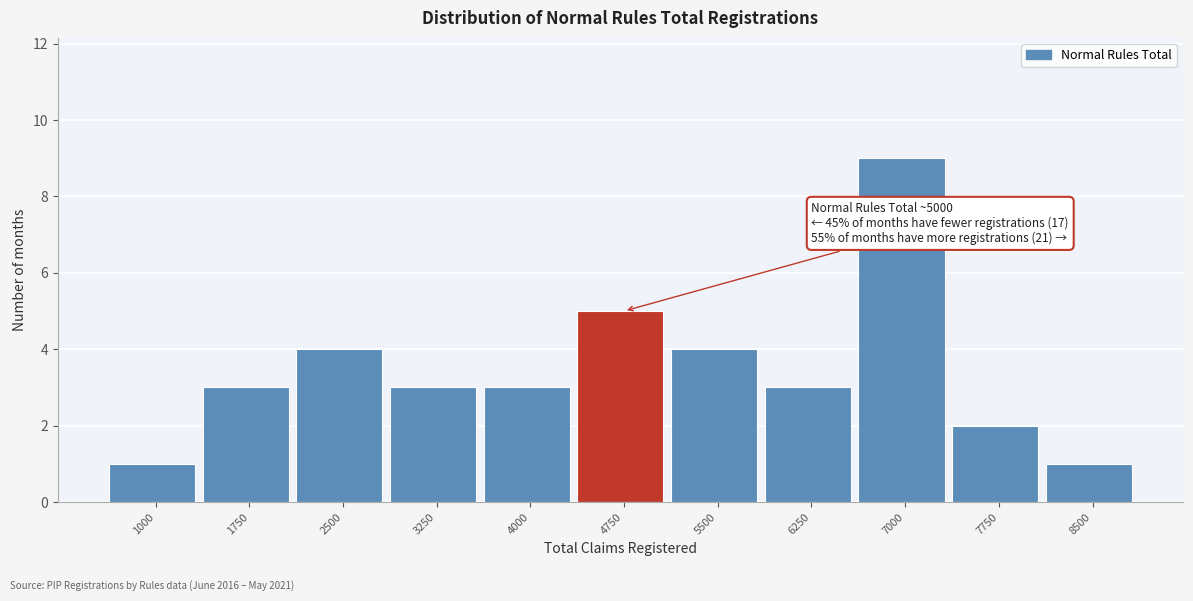

Reading right to left, what are all the values shown in this chart?

1	2	9	3	4	5	3	3	4	3	1